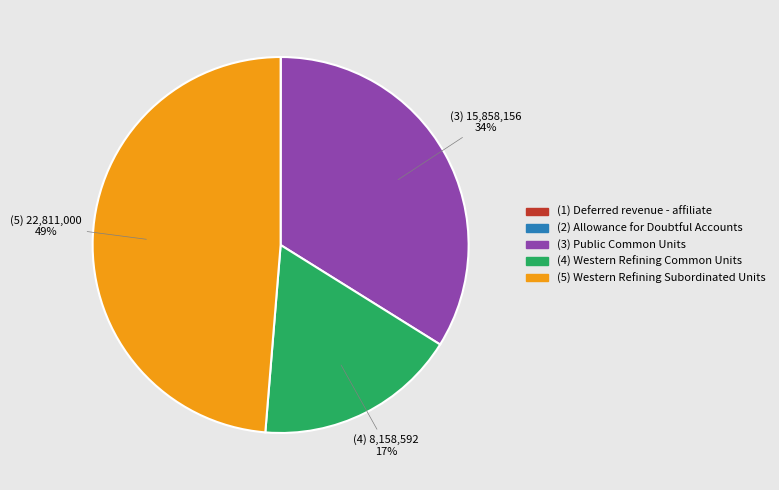

To the nearest percent, what is the difference between the largest and smallest slice percentages?

49%